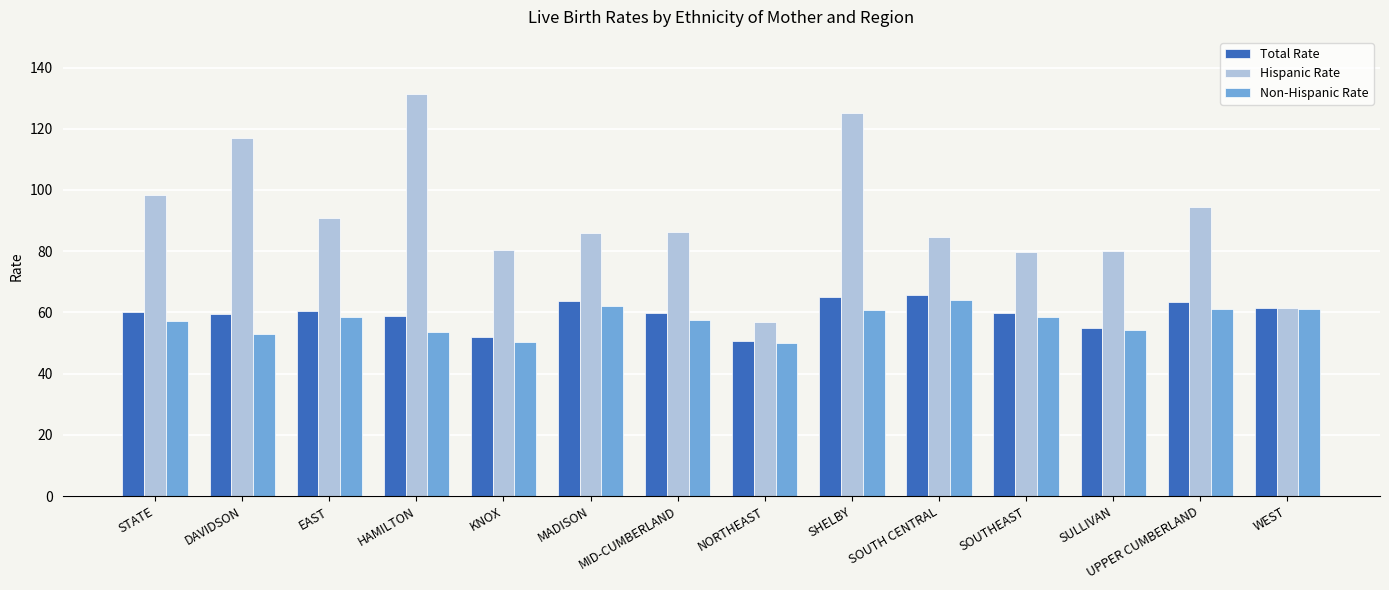

Read the Total Rate value at MID-CUMBERLAND.

59.9